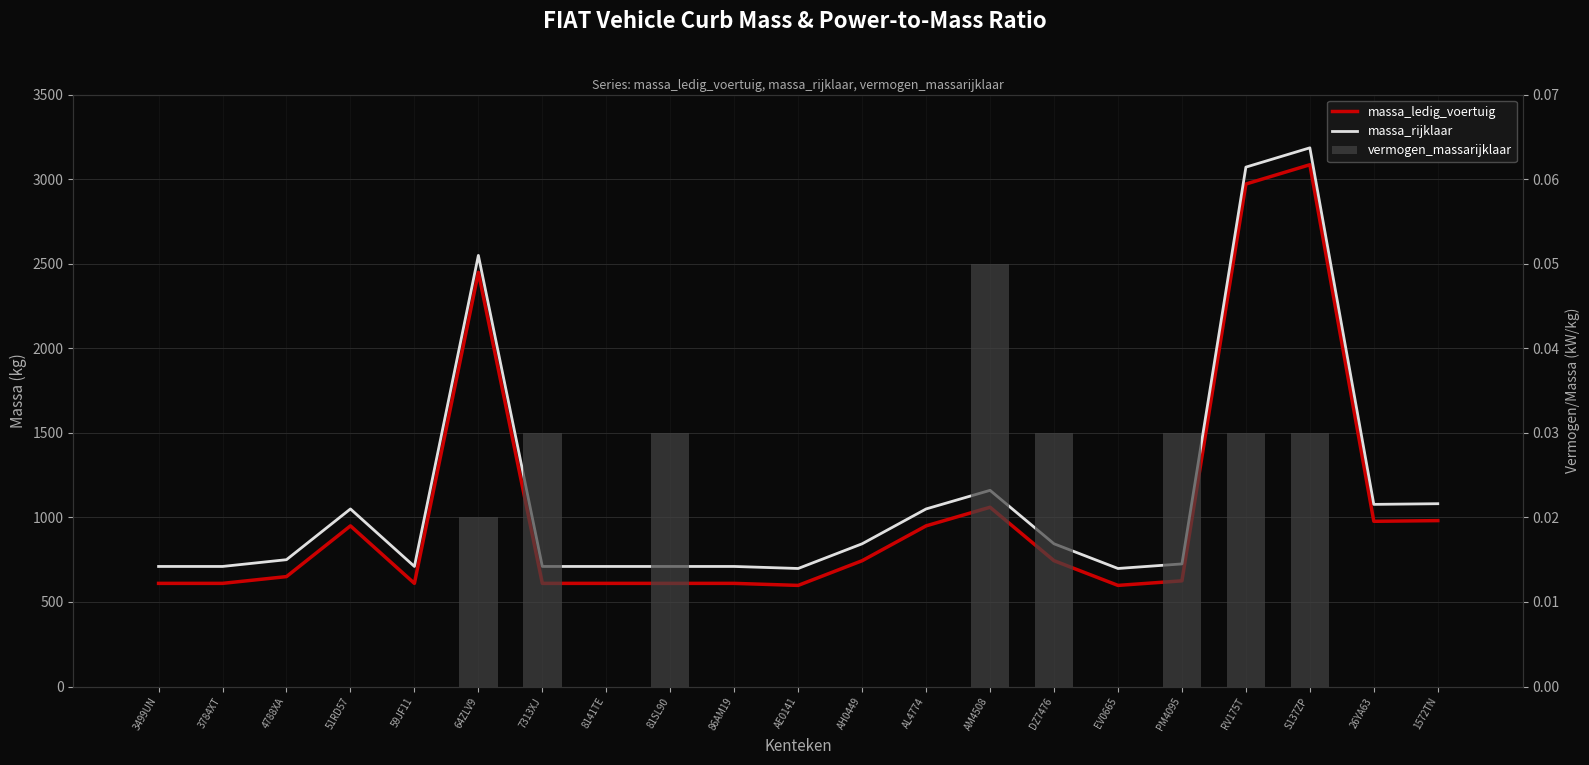

At which category does the chart reach its minimum across all series?

3499UN